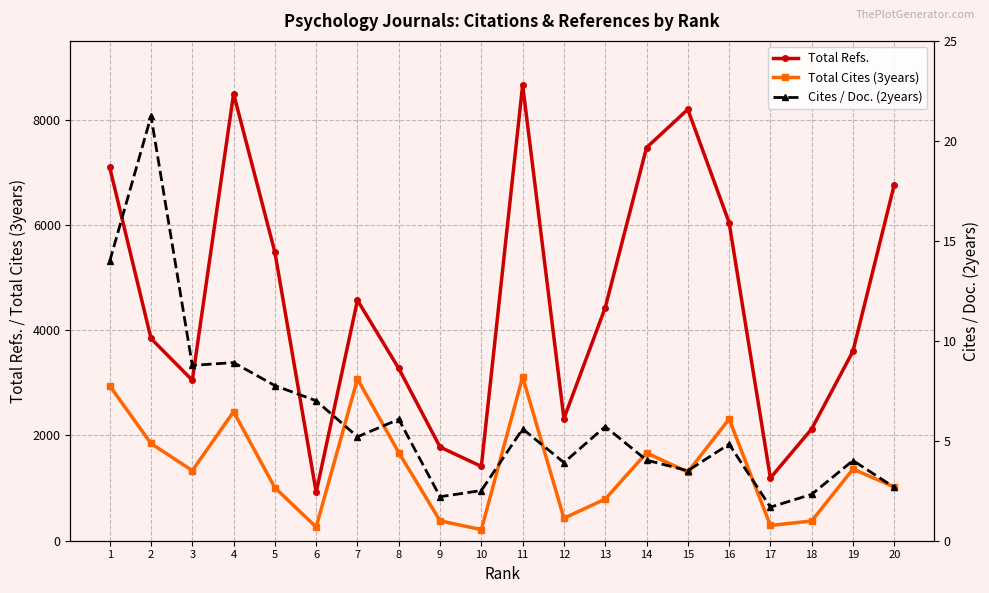

Between 4 and 7, which series saw the biggest shift?

Total Refs.